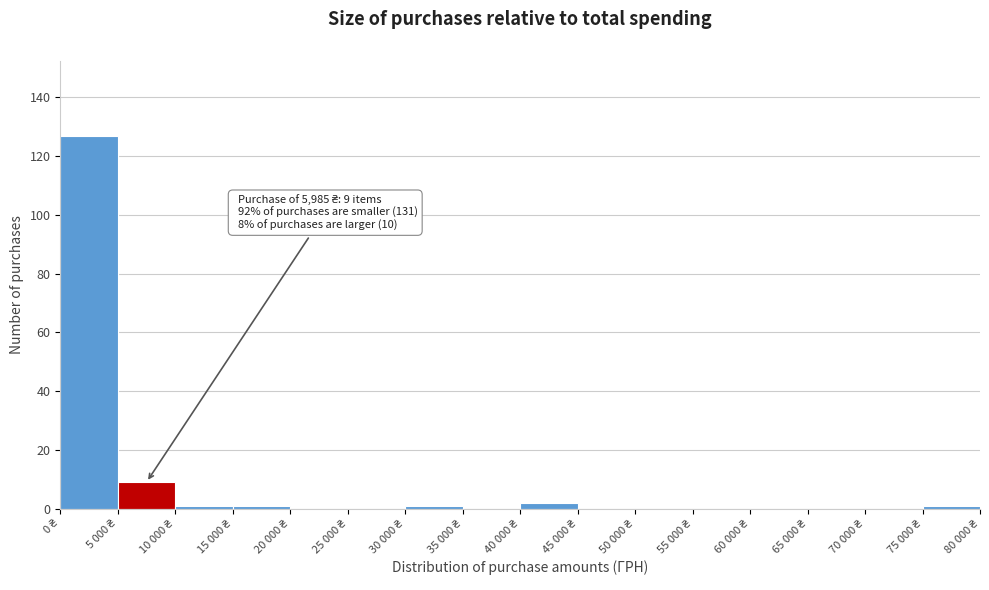

What is the greatest value displayed?

127